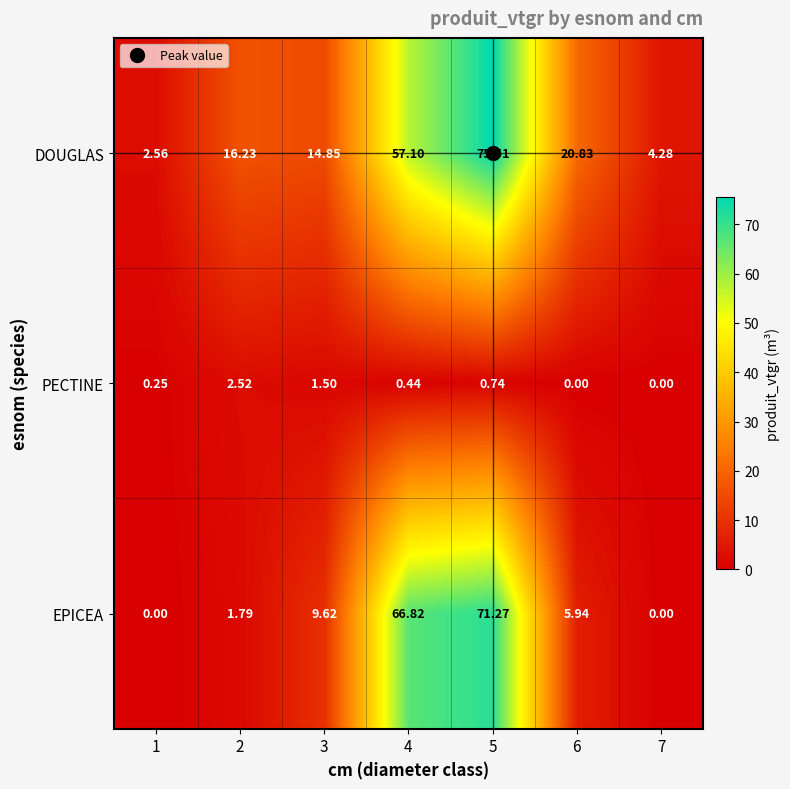

Which series changed the most between 2 and 3?

EPICEA